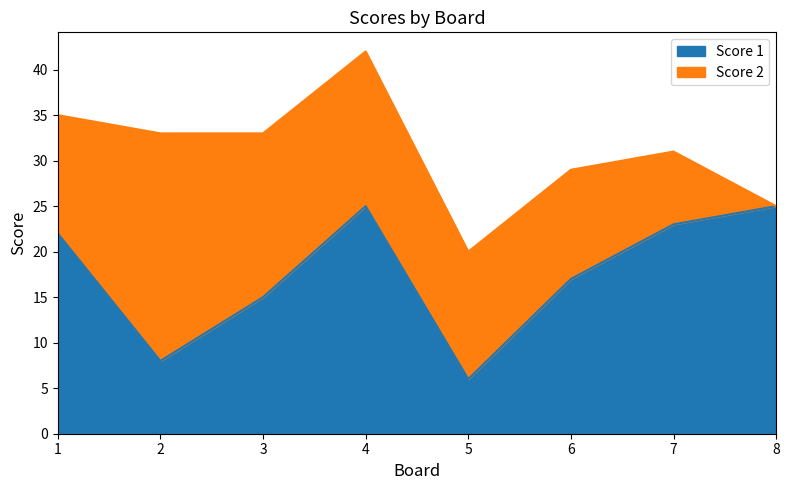

Where is the data nearest to the value 15?

3